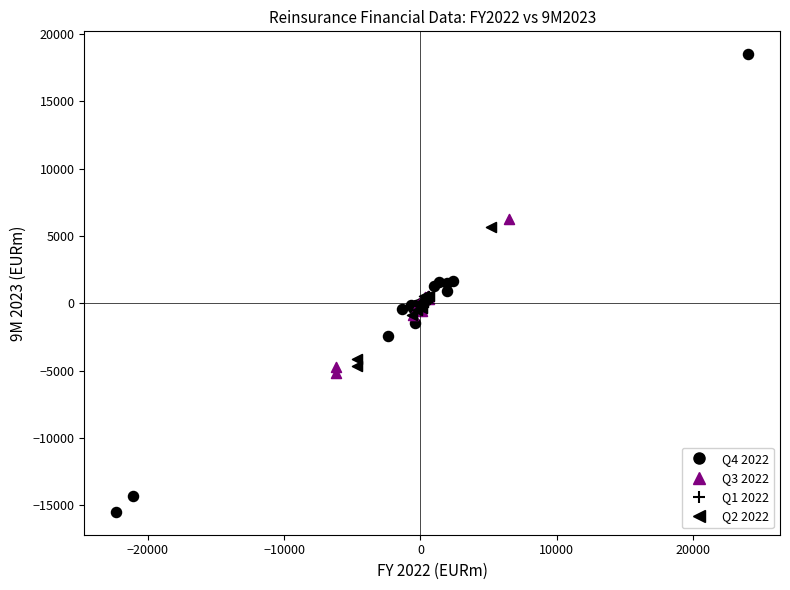

Which series contains the lowest Y value?

Q4 2022